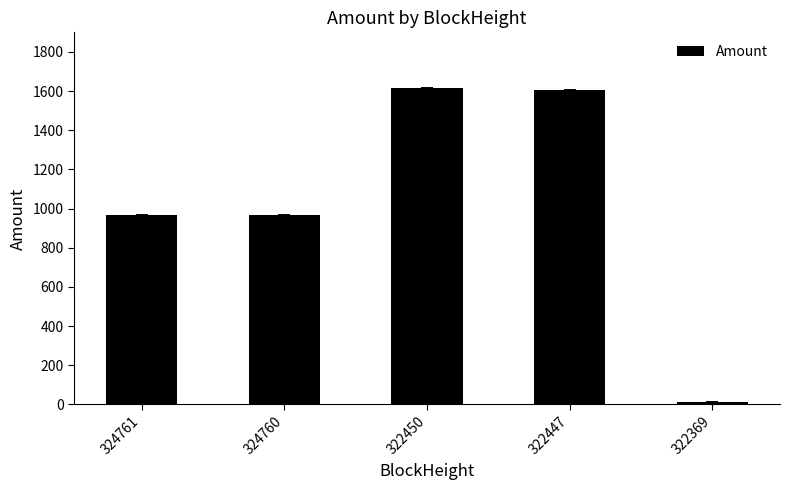

At which label is the value closest to 813?

324761